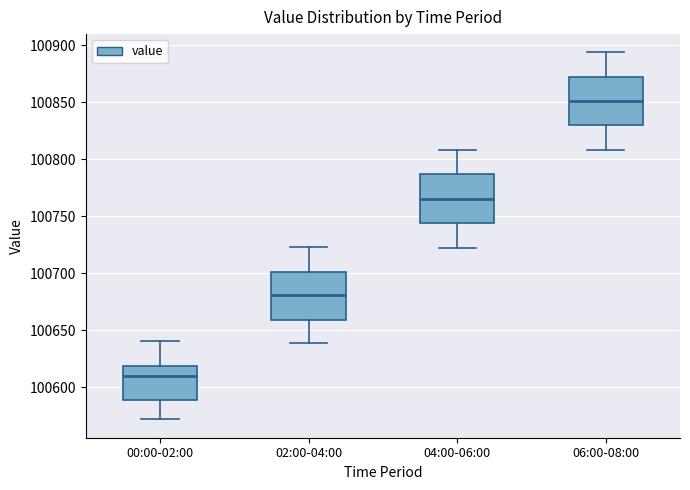

Reading left to right, transcribe this box plot: for each box, give where its median line is, the range the box spans, and where its two whiskers end, as read against the y-axis. The values are not printed on the chart, so give them approximately, as read against the axis.

00:00-02:00: median 100610, box 100590 to 100620, whiskers 100570 to 100640
02:00-04:00: median 100680, box 100660 to 100700, whiskers 100640 to 100725
04:00-06:00: median 100765, box 100745 to 100785, whiskers 100720 to 100810
06:00-08:00: median 100850, box 100830 to 100870, whiskers 100810 to 100895